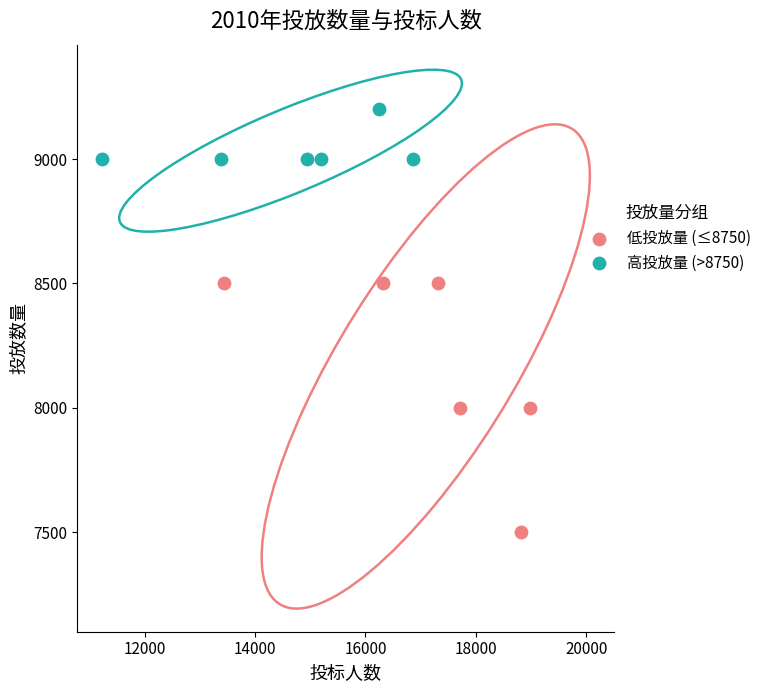

What are all the series names shown in the legend?

低投放量 (≤8750), 高投放量 (>8750)